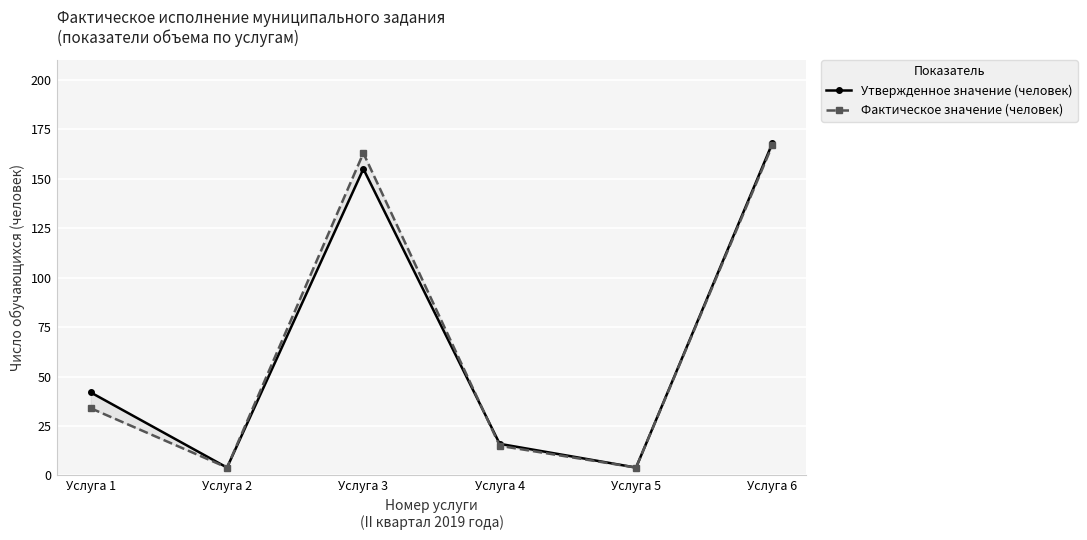

Which series ends up on top after the final intersection of Фактическое значение (человек) and Утвержденное значение (человек)?

Утвержденное значение (человек)